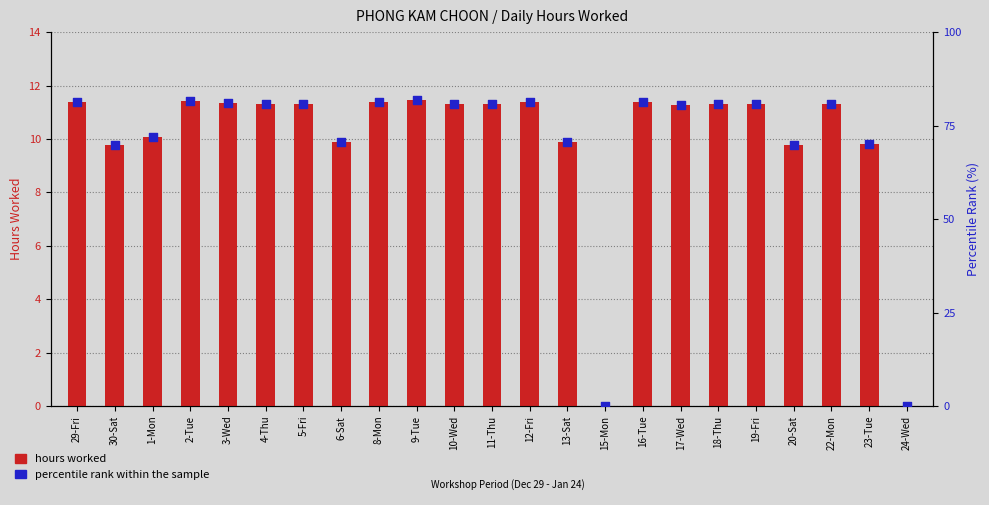

Which series has the largest total across all categories?

percentile rank within the sample